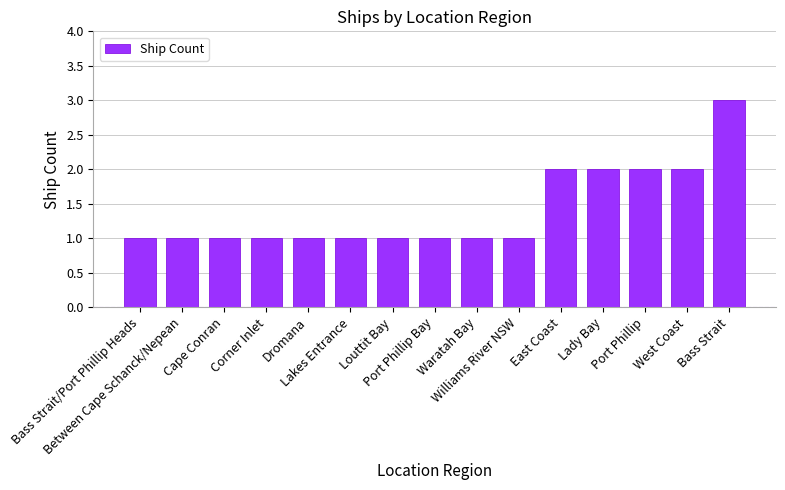

Reading left to right, what are all the values shown in this chart?

Bass Strait/Port Phillip Heads=1	Between Cape Schanck/Nepean=1	Cape Conran=1	Corner Inlet=1	Dromana=1	Lakes Entrance=1	Louttit Bay=1	Port Phillip Bay=1	Waratah Bay=1	Williams River NSW=1	East Coast=2	Lady Bay=2	Port Phillip=2	West Coast=2	Bass Strait=3